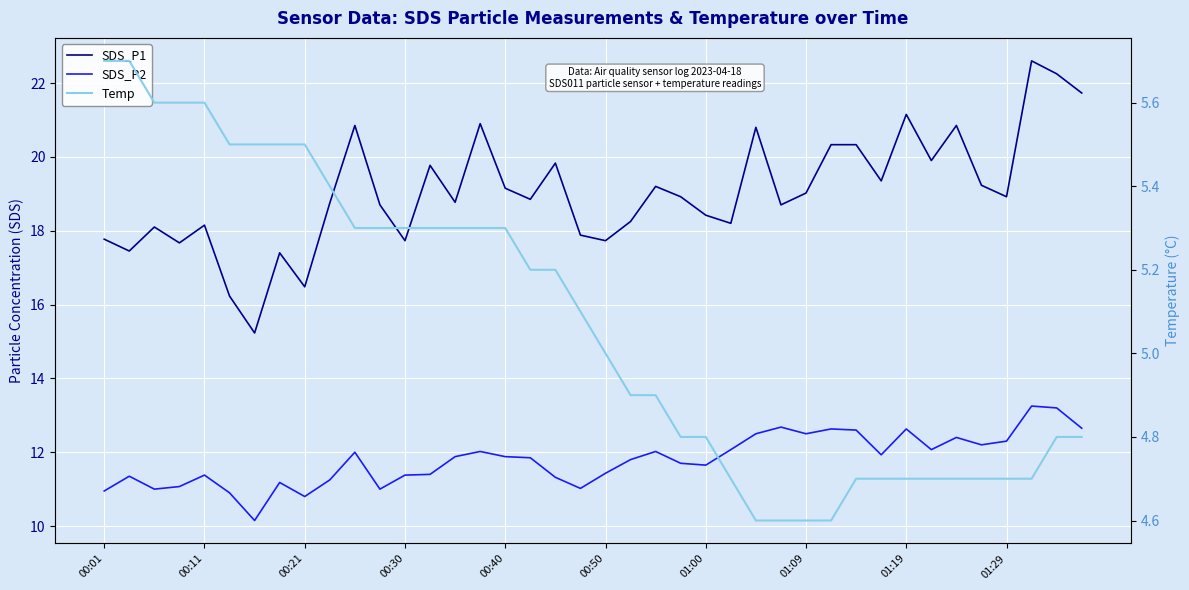

What is the sum of the SDS_P2 values at 31 and 01:09?

23.1